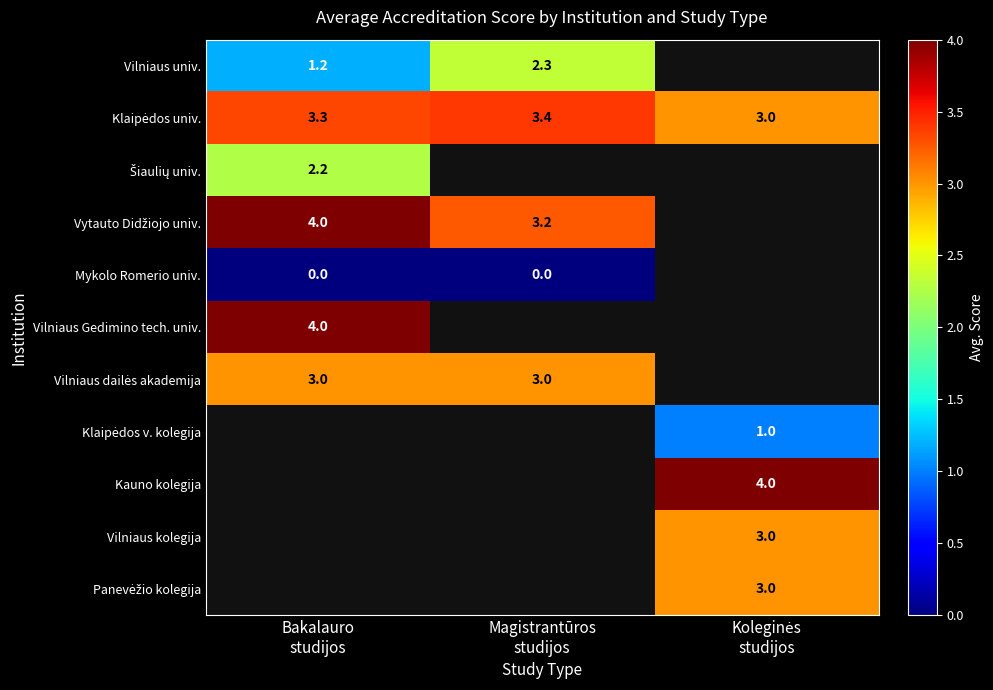

What value does the Klaipėdos v. kolegija series have at Koleginės studijos?

1.0